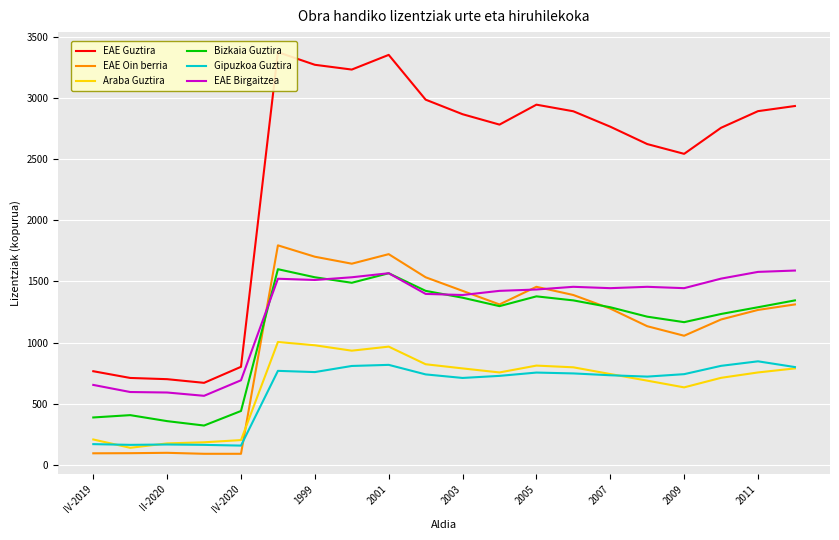

True or false: EAE Guztira has more than 1 points higher than both neighbors.

True